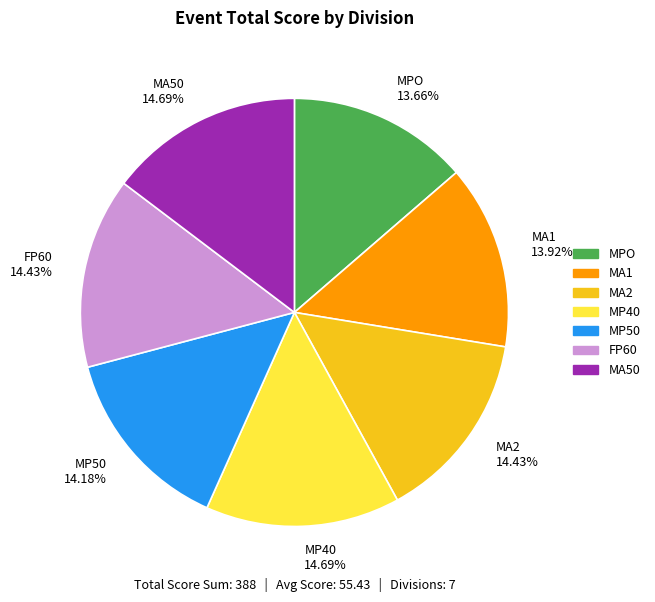

Approximately how many times larger is the value at FP60 14.43% compared to MPO 13.66%?

1.1